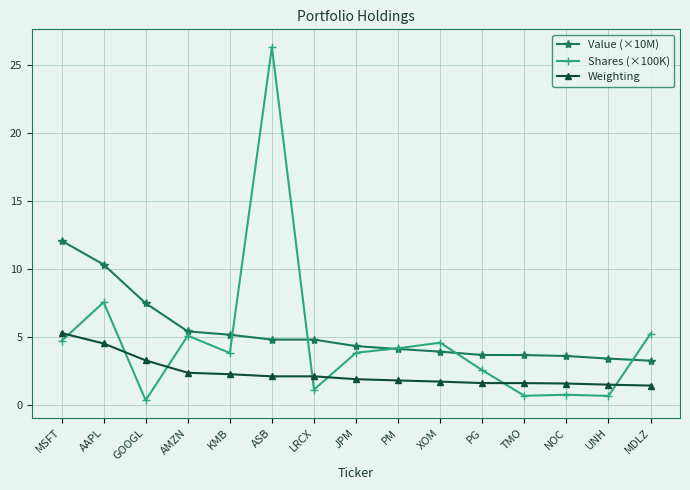

Between AMZN and PG, which series saw the biggest shift?

Shares (×100K)